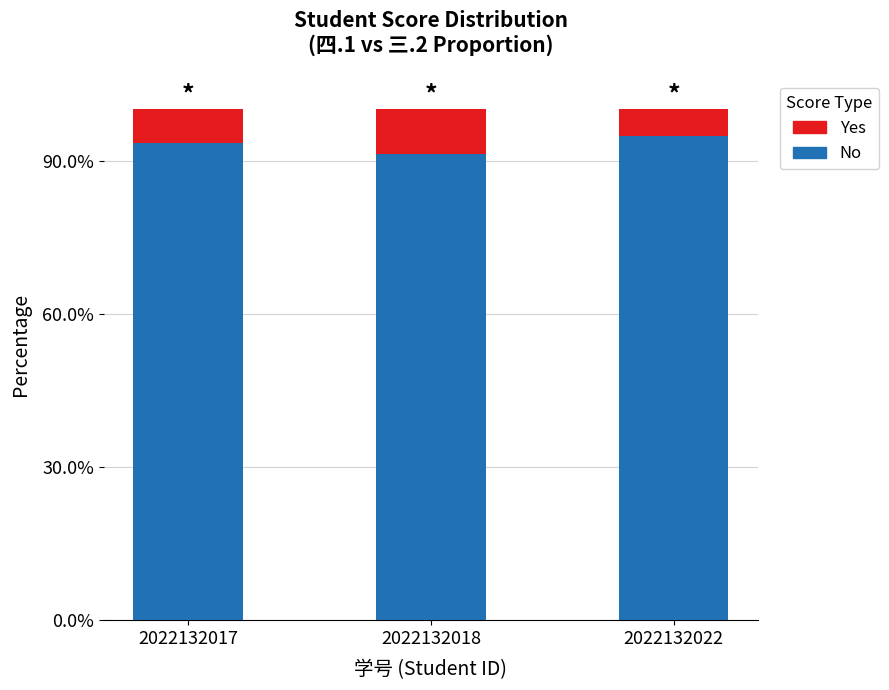

What are all the series names shown in the legend?

Yes, No